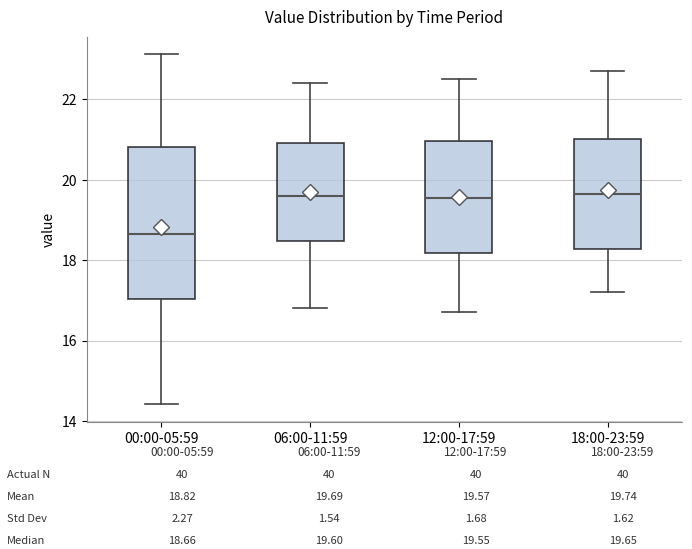

Which box is the tallest, from its lower edge to its upper edge?

00:00-05:59